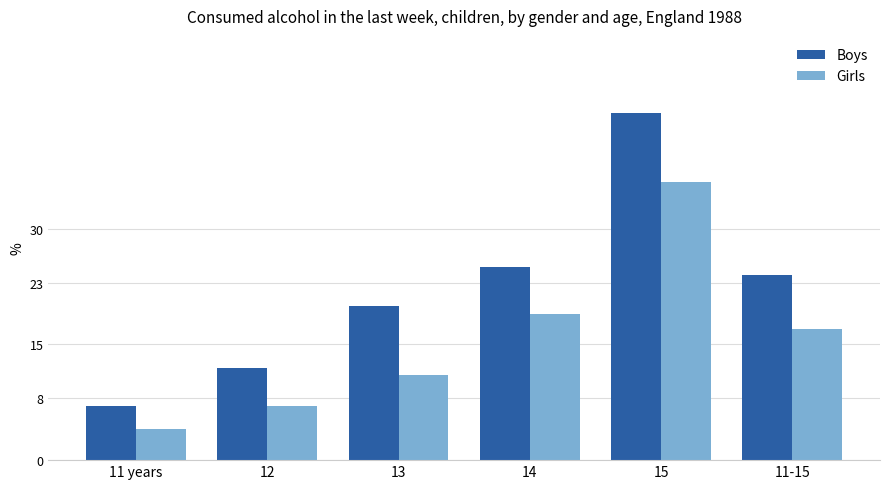

List the series in order of their overall mean, highest first.

Boys, Girls